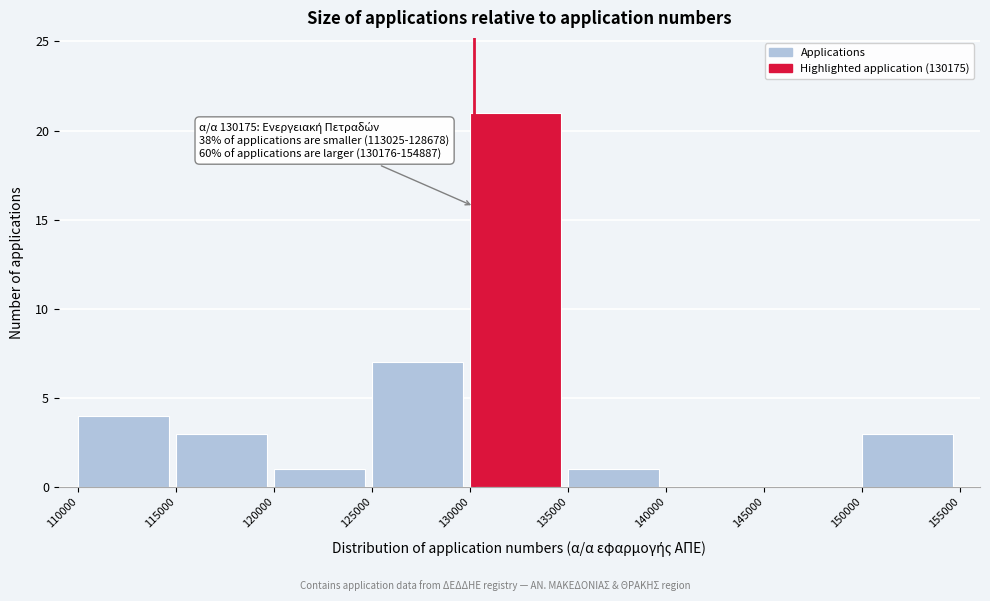

Over which range of the x-axis is the bar tallest?

130000 to 135000